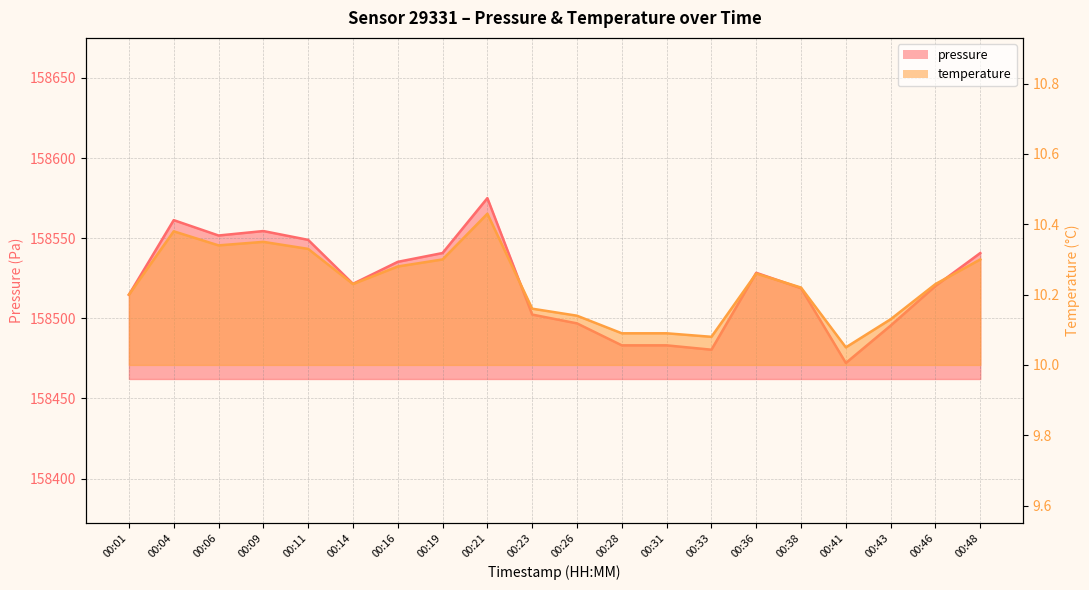

Reading left to right, what are all the values shown in this chart?

pressure: 00:01=158514.7	00:04=158561.3	00:06=158551.7	00:09=158554.5	00:11=158549.0	00:14=158521.5	00:16=158535.2	00:19=158540.8	00:21=158575.0	00:23=158502.3	00:26=158496.8	00:28=158483.1	00:31=158483.1	00:33=158480.4	00:36=158528.4	00:38=158518.8	00:41=158472.1	00:43=158495.5	00:46=158520.2	00:48=158540.8
temperature: 00:01=10.2	00:04=10.4	00:06=10.3	00:09=10.3	00:11=10.3	00:14=10.2	00:16=10.3	00:19=10.3	00:21=10.4	00:23=10.2	00:26=10.1	00:28=10.1	00:31=10.1	00:33=10.1	00:36=10.3	00:38=10.2	00:41=10.1	00:43=10.1	00:46=10.2	00:48=10.3